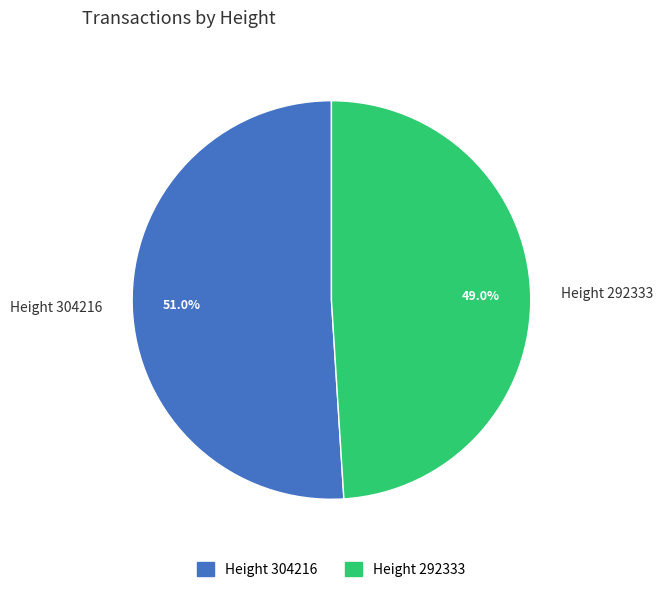

True or false: Height 292333 accounts for 49% of the total.

True